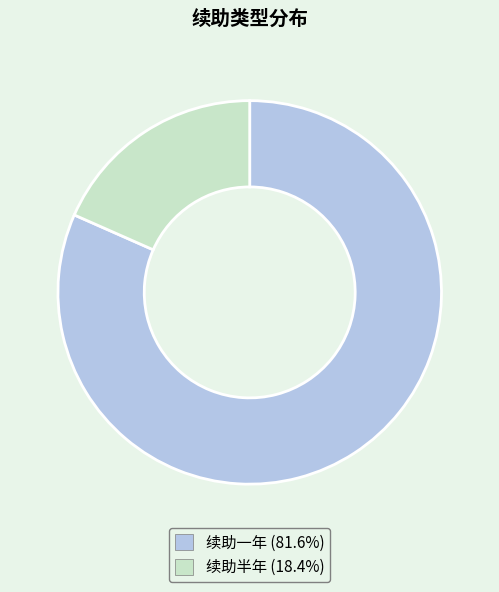

Which category has the biggest portion of the pie?

续助一年